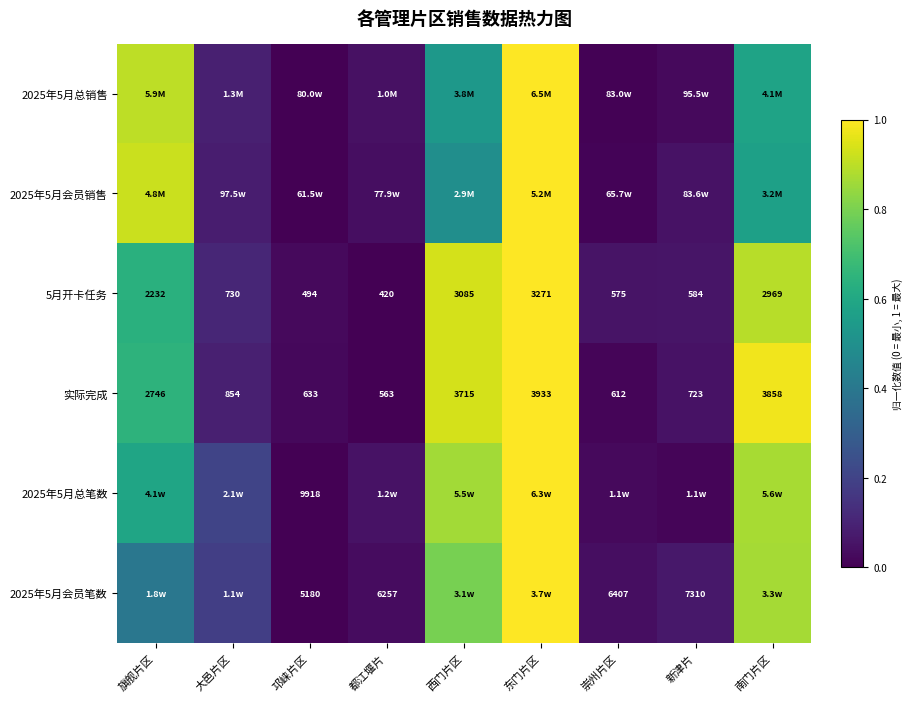

At which label is 实际完成 closest to 2248?

旗舰片区